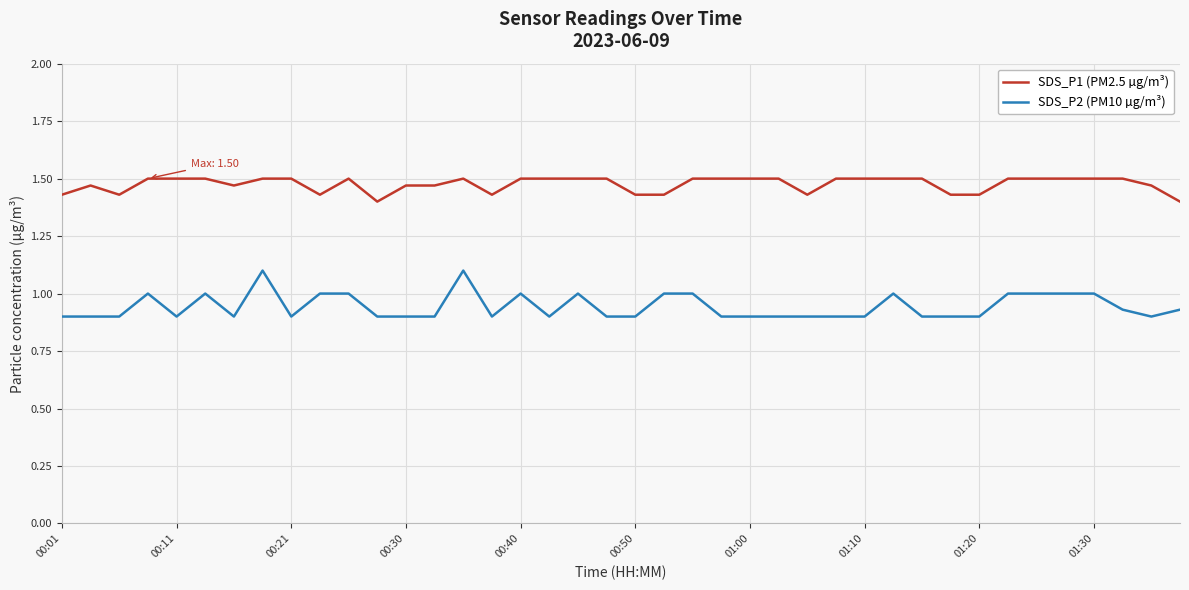

How many categories are shown in the chart?

40